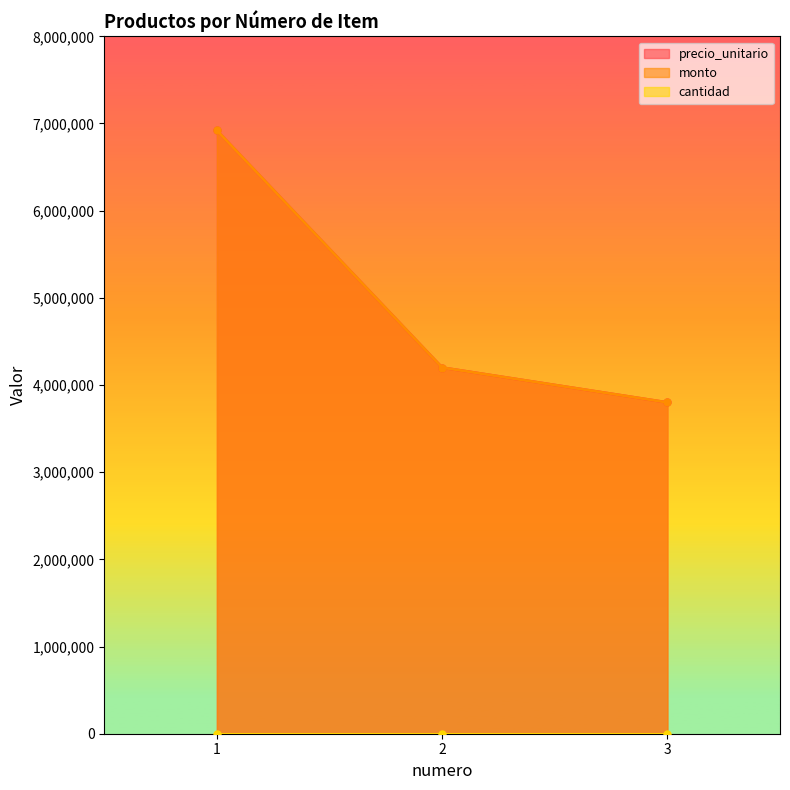

True or false: monto has a value of 6920000 at 1.

True